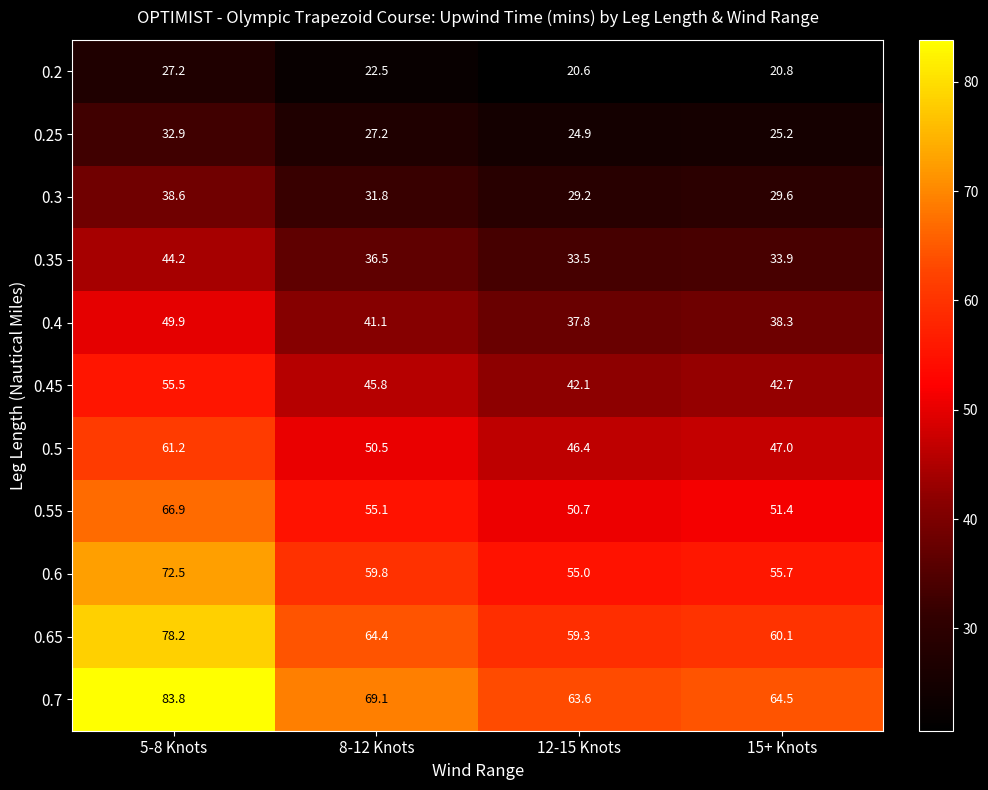

List the series in order of their peak value, highest first.

0.7, 0.65, 0.6, 0.55, 0.5, 0.45, 0.4, 0.35, 0.3, 0.25, 0.2